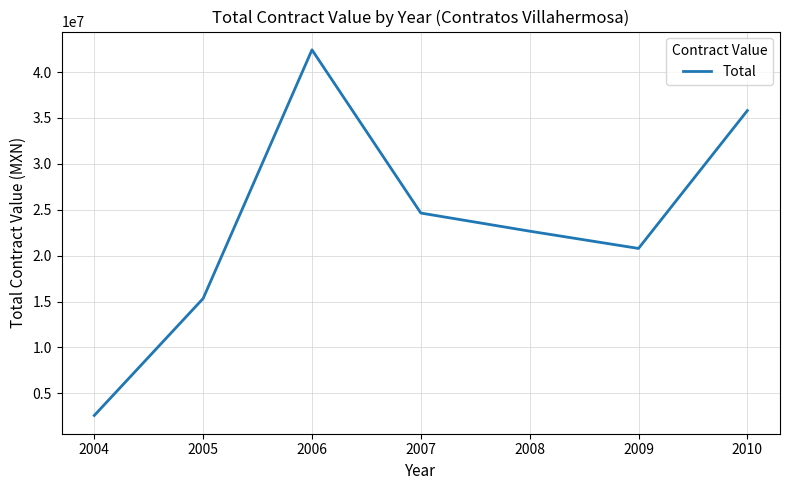

What is the change in value from 2004 to 2005?

+12740611.8